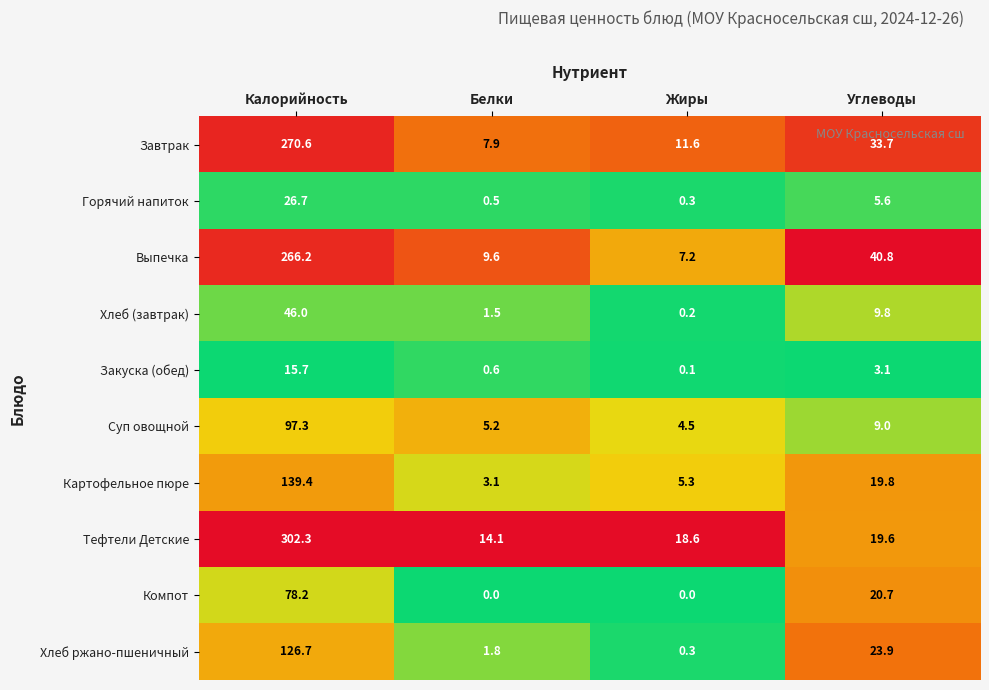

What is the total value across all series at Жиры?

48.1